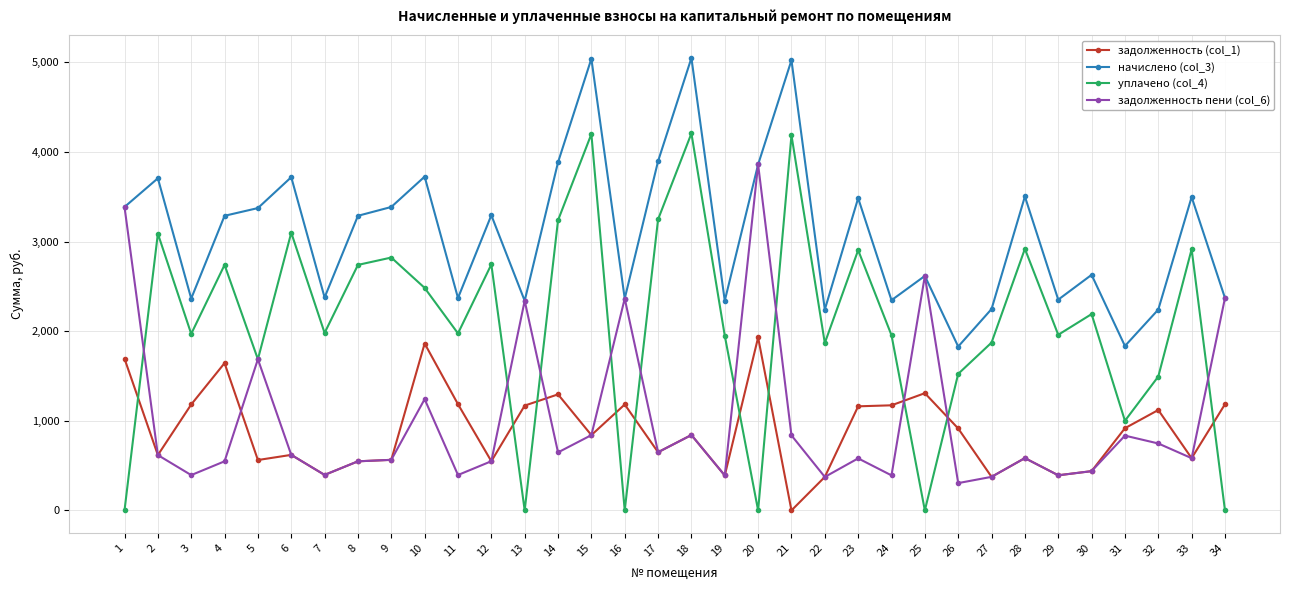

What is the highest value of the задолженность пени (col_6) series?

3859.8